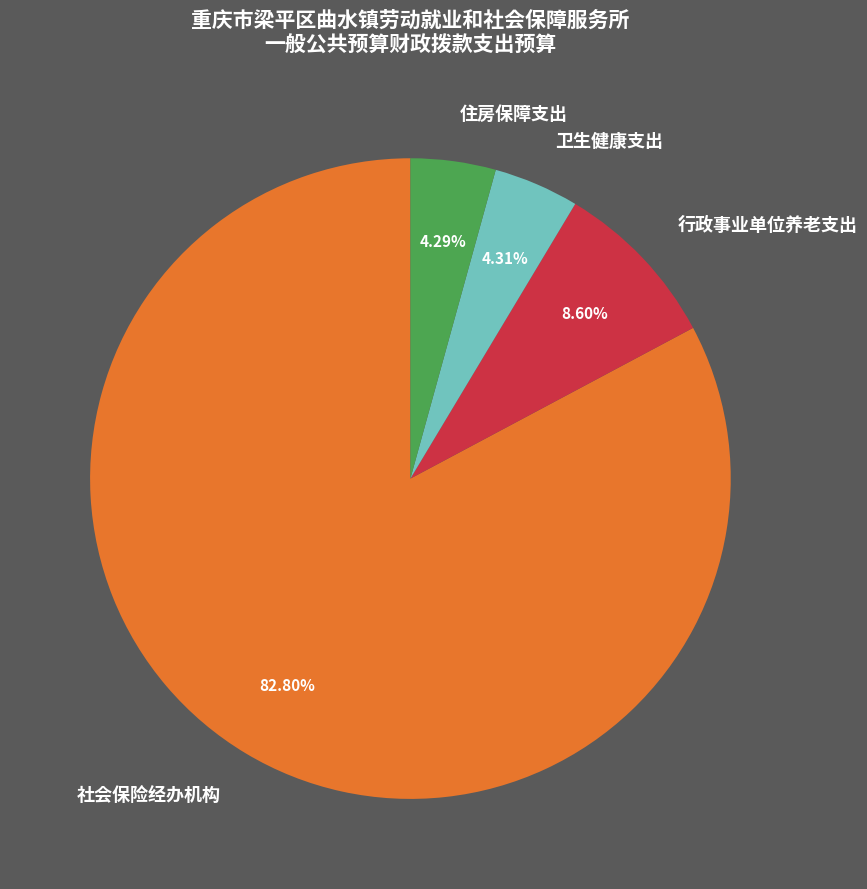

What is the ratio of the value at 卫生健康支出 to the value at 社会保险经办机构?

0.1